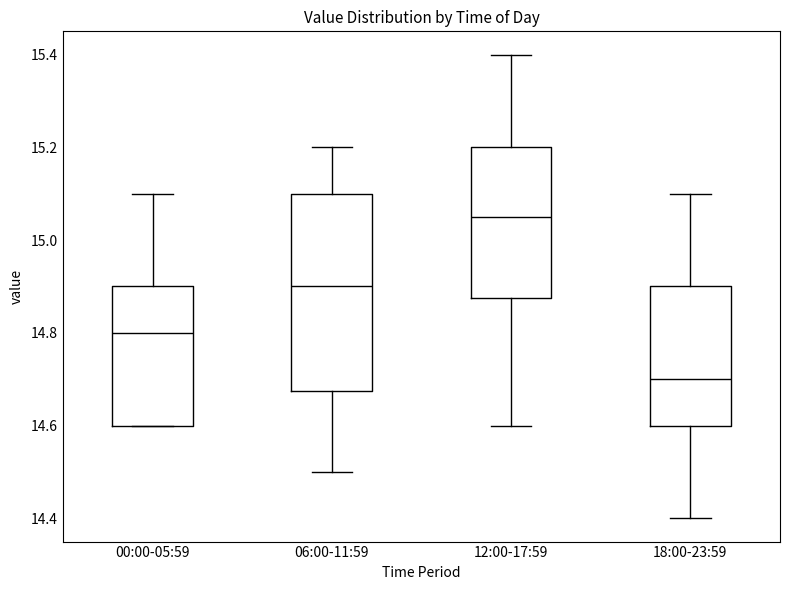

Where does the upper whisker of the box for 06:00-11:59 end on the y-axis? The values are not printed on the chart, so give them approximately, as read against the axis.

15.20